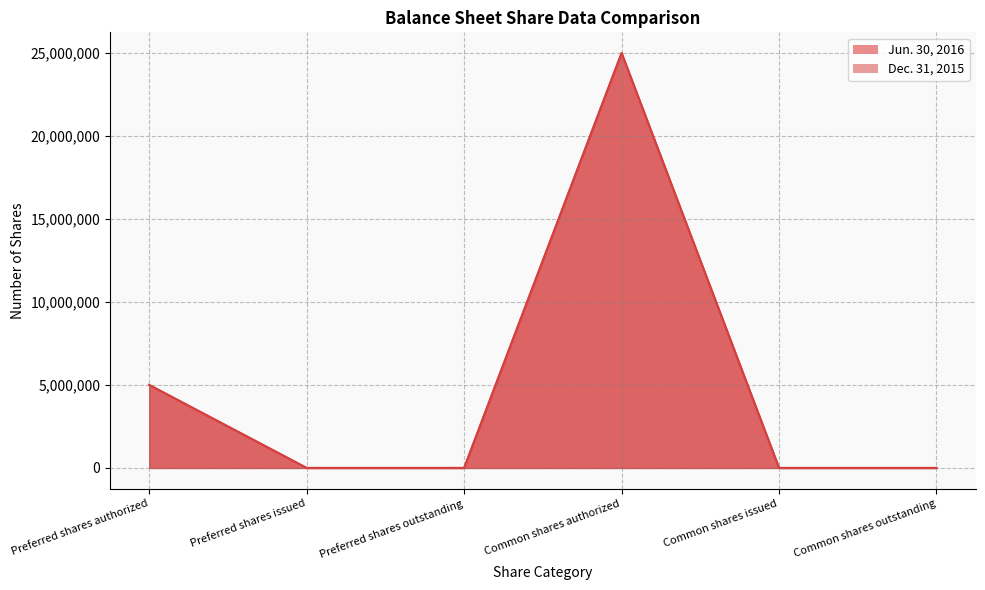

What is the difference between the second highest and second lowest values in the Jun. 30, 2016 series?

5000000